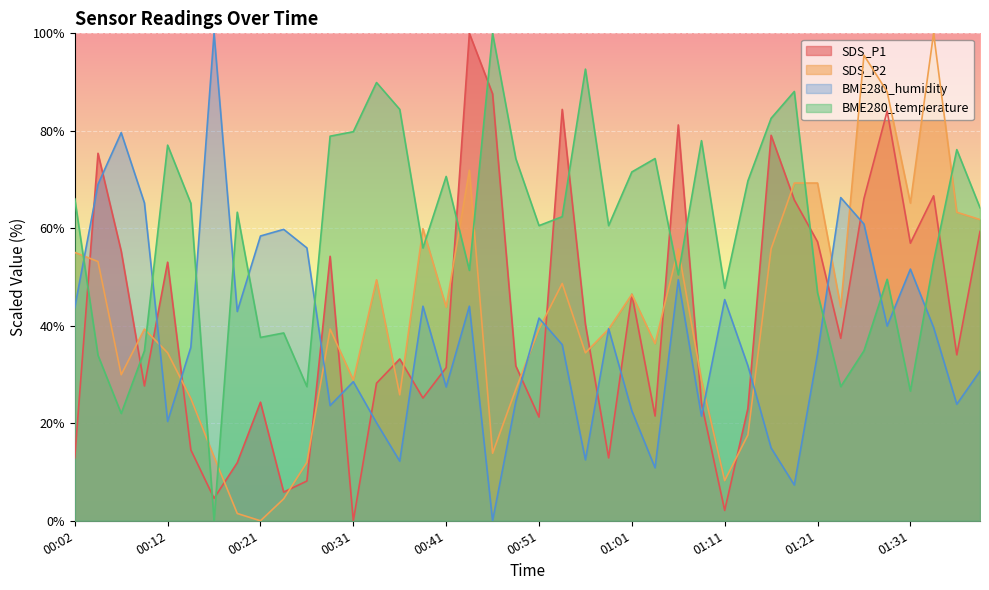

The SDS_P2 series shows 1.5 at 00:19. True or false?

True